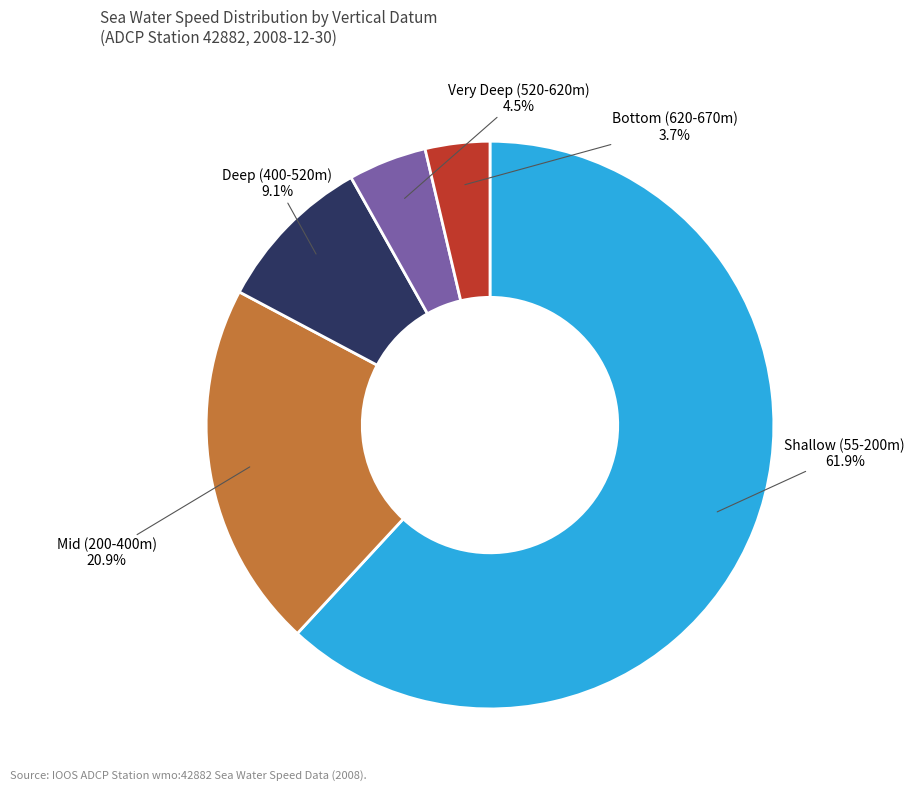

Does any single category account for the majority?

Yes